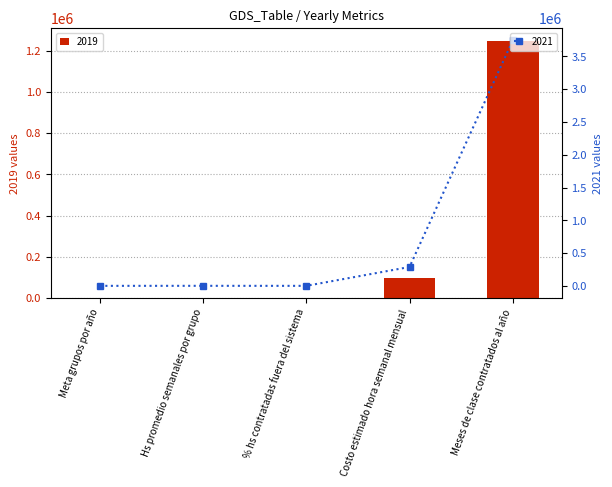

What is the greatest value displayed?

3744000